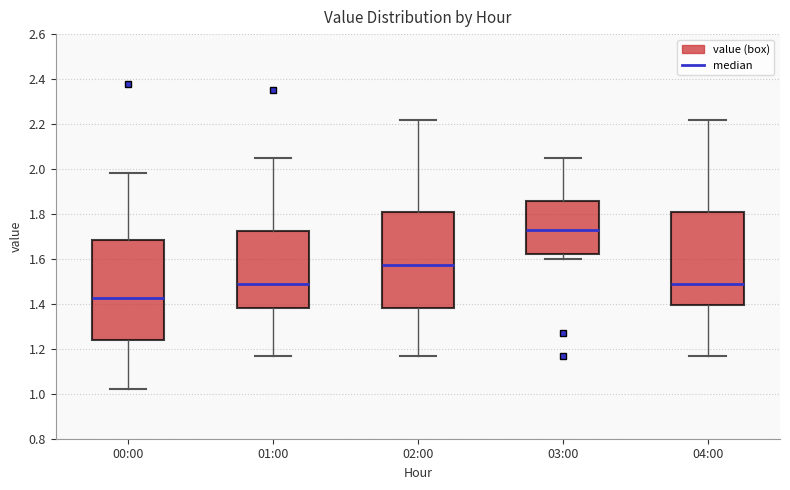

Where does the median line of the box for 01:00 sit on the y-axis? The values are not printed on the chart, so give them approximately, as read against the axis.

1.50